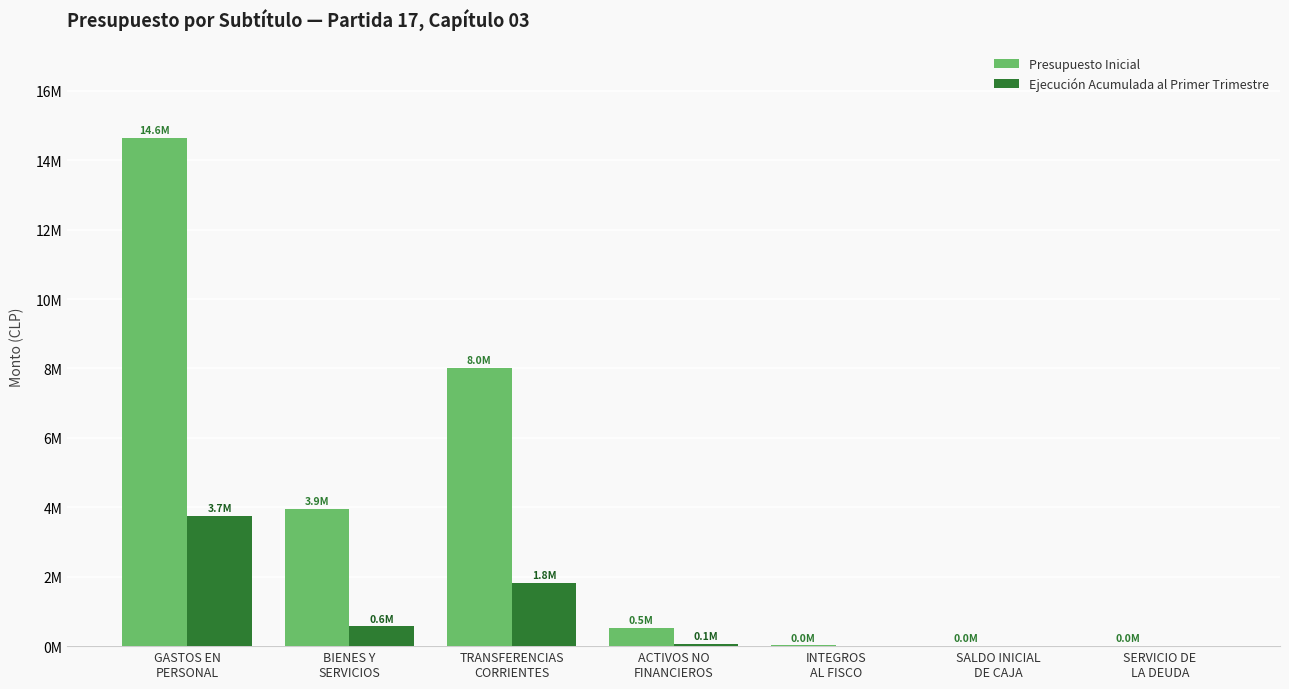

The Ejecución Acumulada al Primer Trimestre series shows 0 at SALDO INICIAL
DE CAJA. True or false?

True